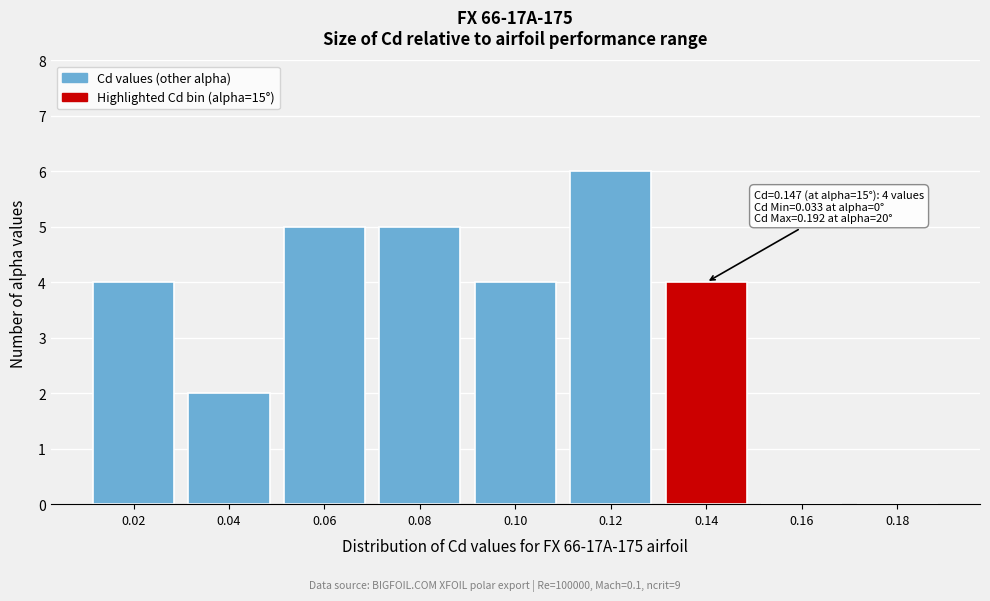

Reading left to right, list all the values displayed in this chart.

0.02=4	0.04=2	0.06=5	0.08=5	0.10=4	0.12=6	0.14=4	0.16=0	0.18=0